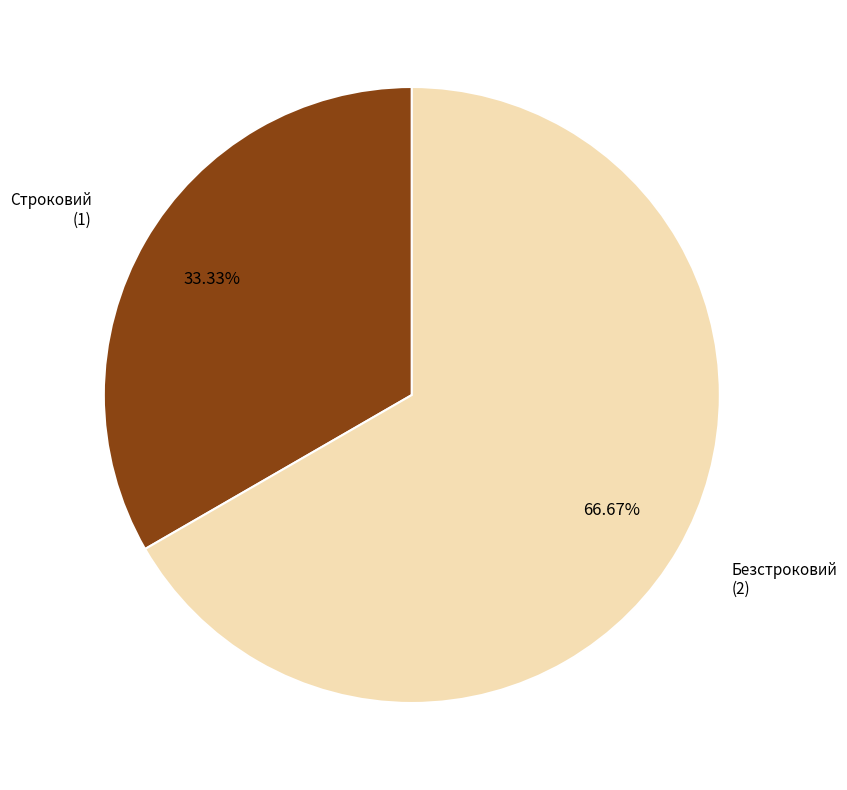

Is there any slice that represents more than half of the pie?

Yes